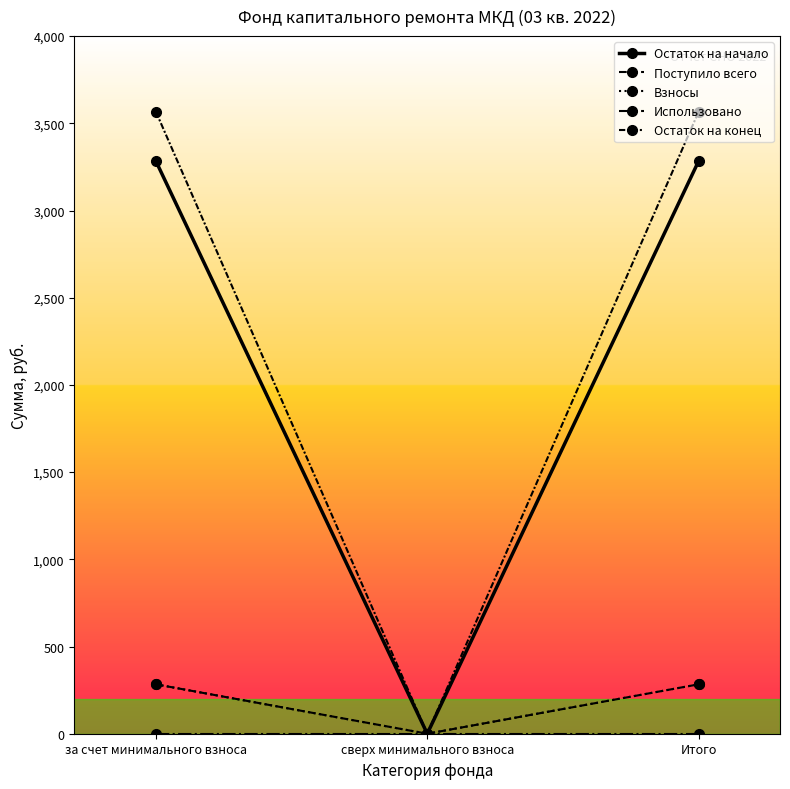

What are all the series names shown in the legend?

Остаток на начало, Поступило всего, Взносы, Использовано, Остаток на конец